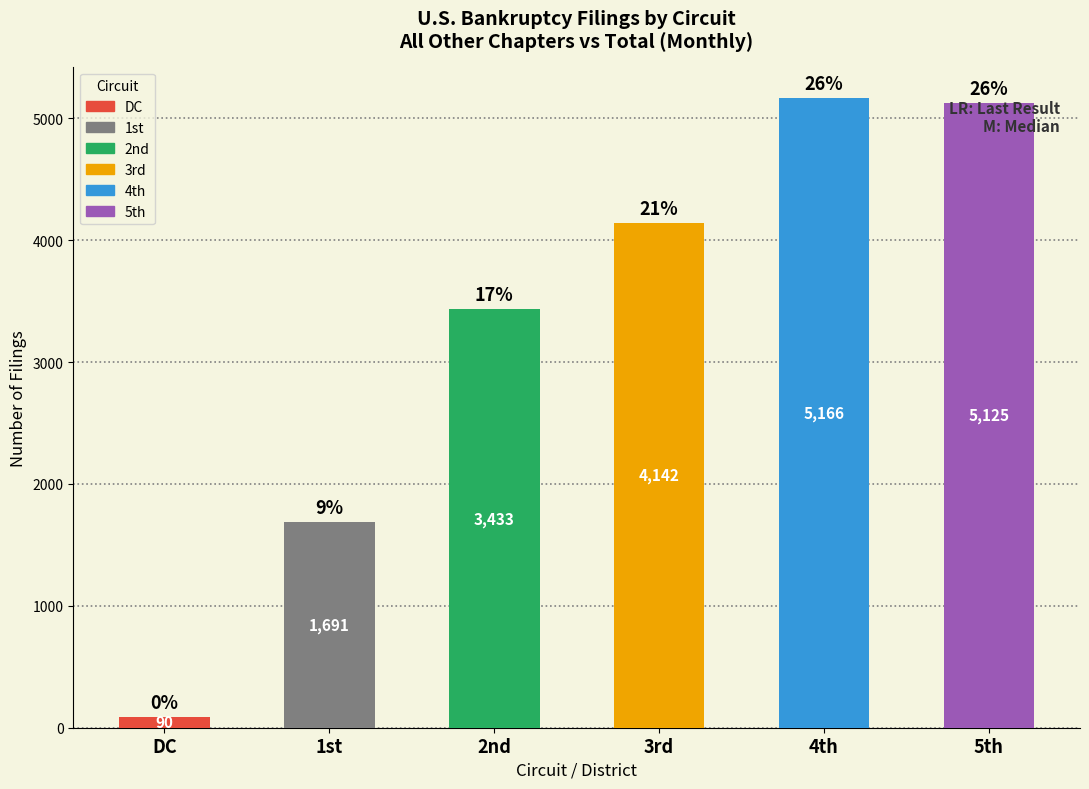

The chart shows a value of 3433 at 2nd. True or false?

True